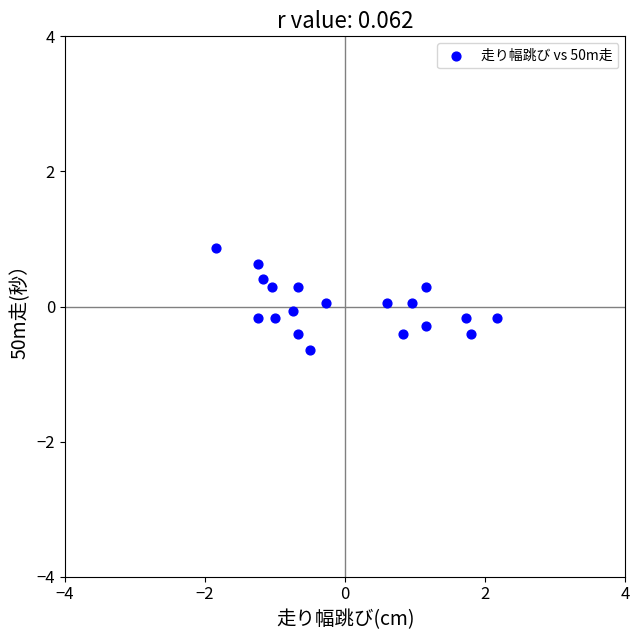

What is the range of Y values (max minus min)?

1.5